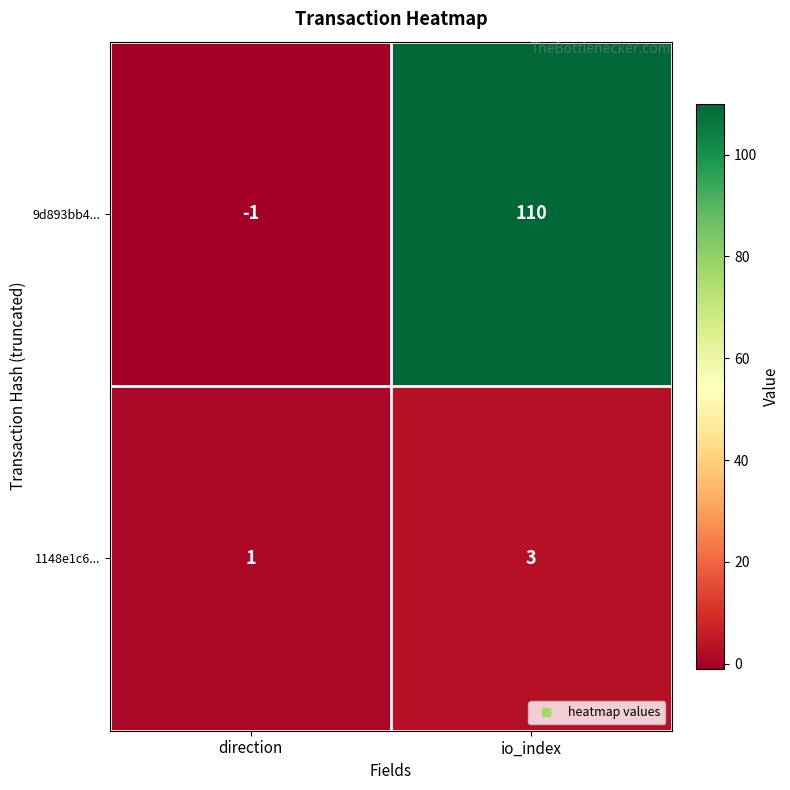

How many data points does each series have?

2